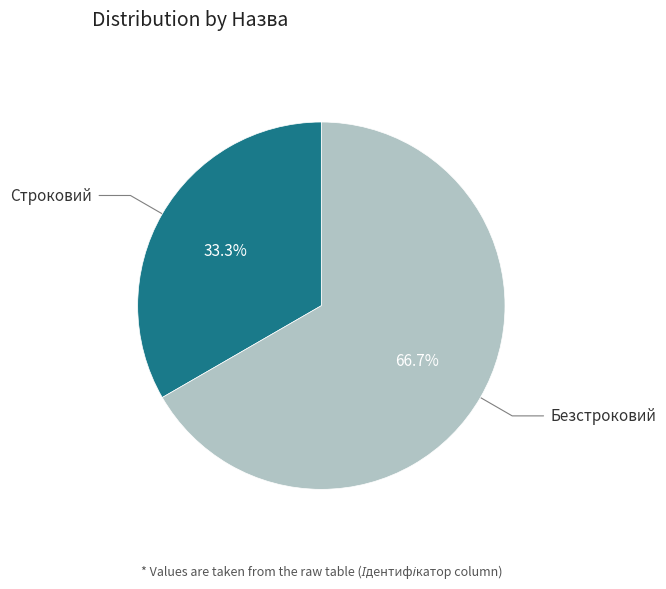

To the nearest percent, what portion does Безстроковий represent?

67%